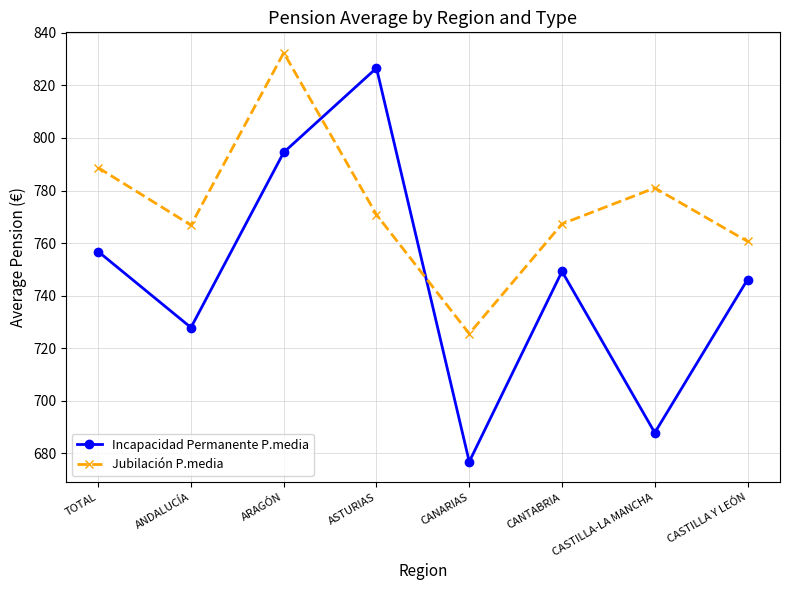

Which series has the widest spread of values?

Incapacidad Permanente P.media